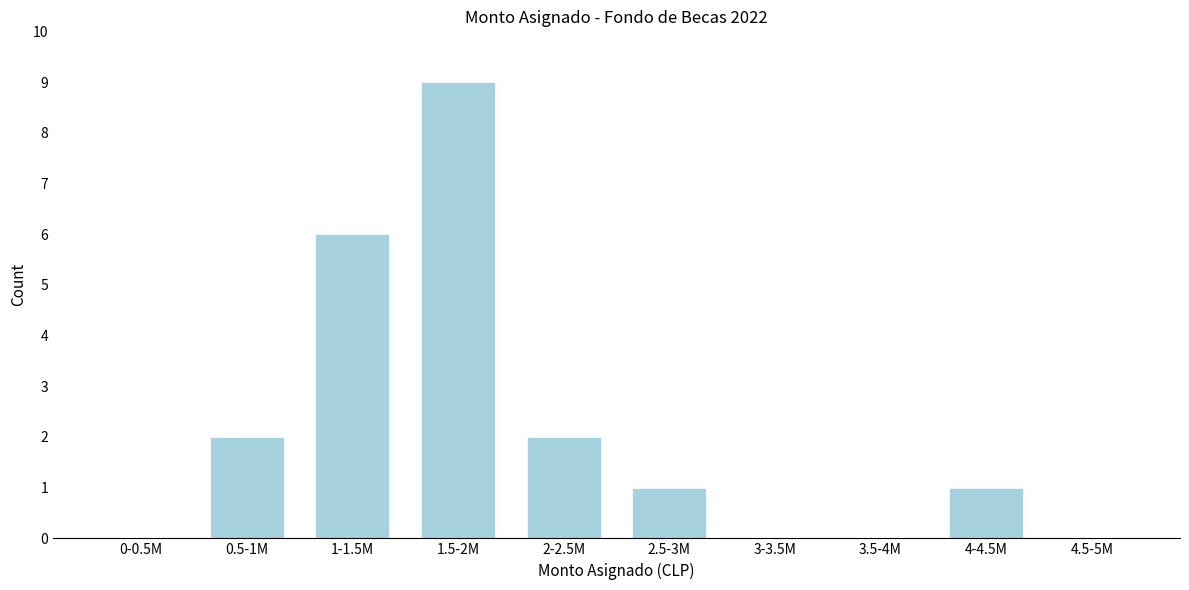

Reading left to right, what are all the values shown in this chart?

0-0.5M=0	0.5-1M=2	1-1.5M=6	1.5-2M=9	2-2.5M=2	2.5-3M=1	3-3.5M=0	3.5-4M=0	4-4.5M=1	4.5-5M=0